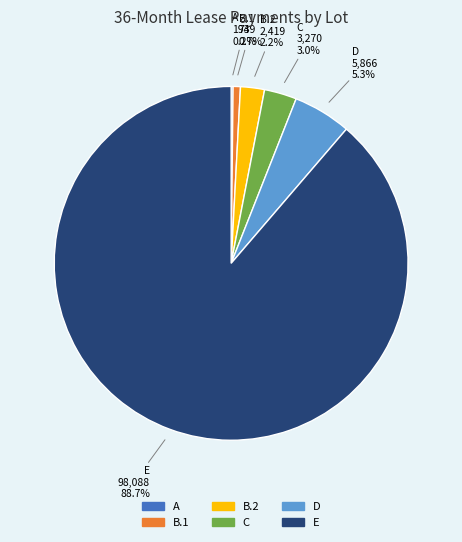

Is there any slice that represents more than half of the pie?

Yes